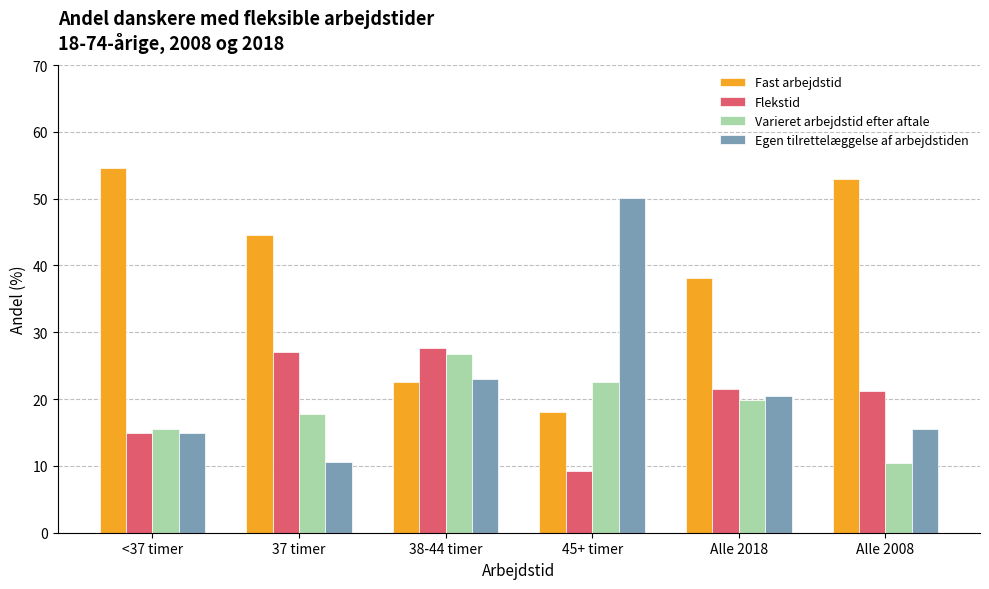

Rank the series by their maximum value, from lowest to highest.

Varieret arbejdstid efter aftale, Flekstid, Egen tilrettelæggelse af arbejdstiden, Fast arbejdstid